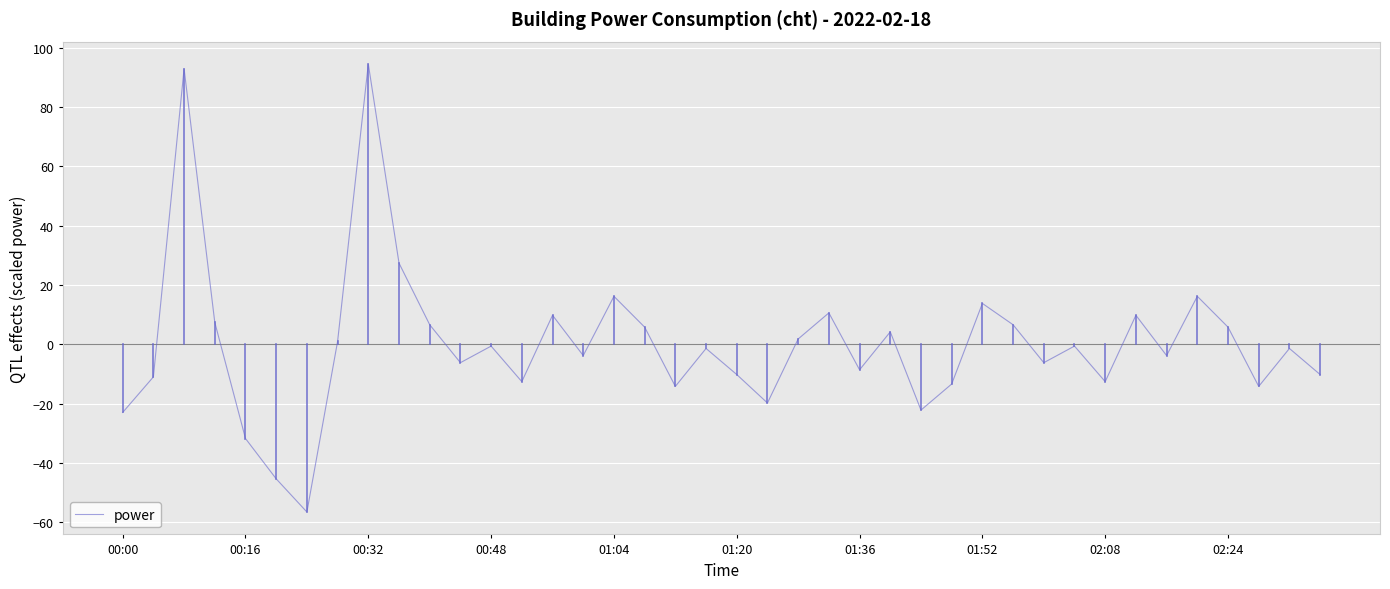

What is the difference between the maximum and minimum values?

151.2